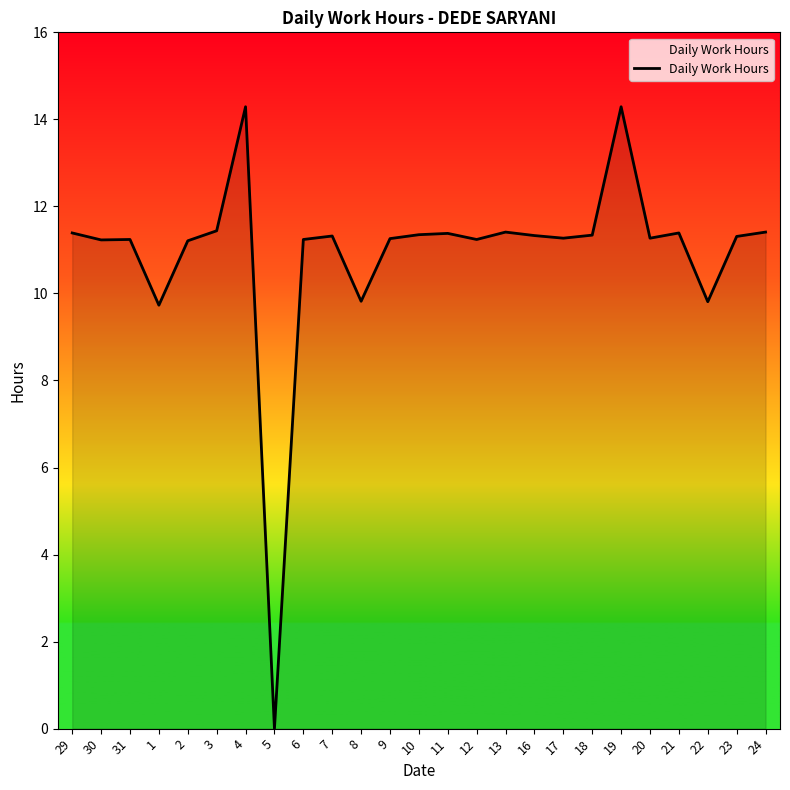

Which has a higher value, 24 or 4?

4